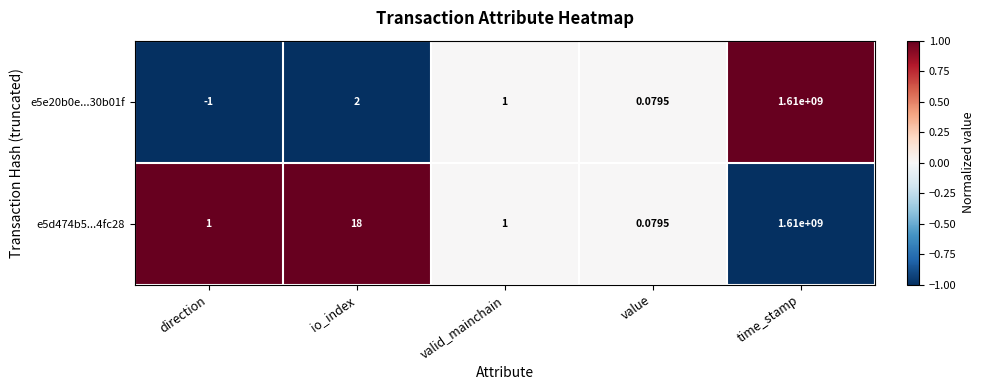

Where is e5d474b5...4fc28 nearest to the value 805000000?

io_index